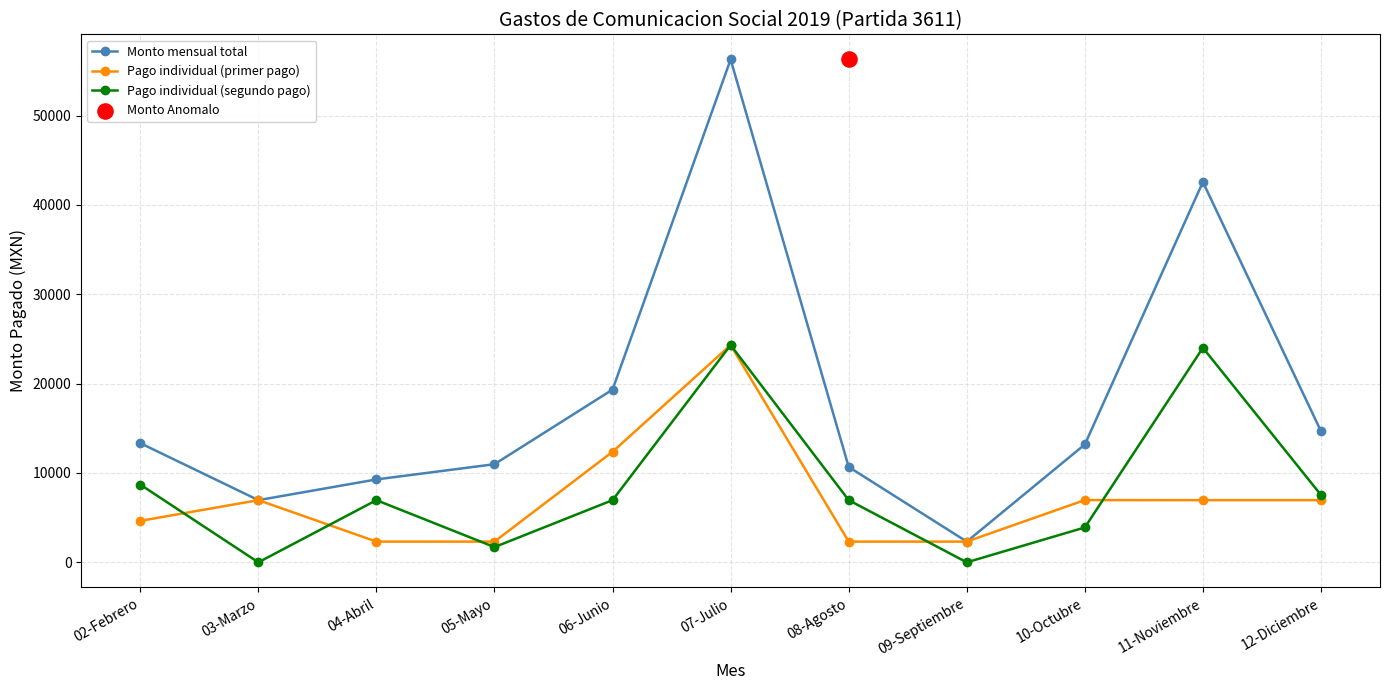

At how many categories does at least one series exceed 10585?

8